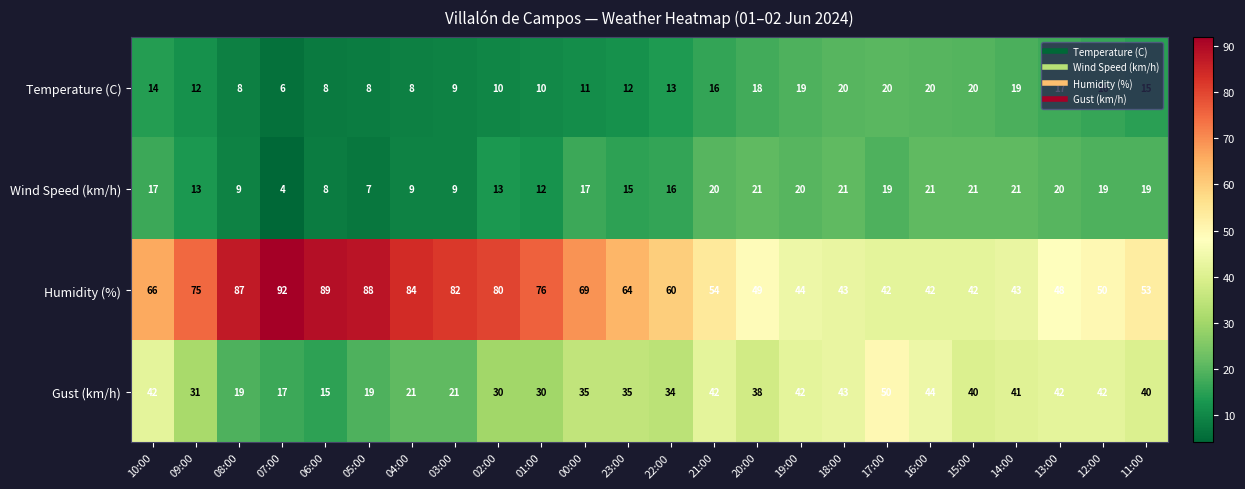

At 08:00, list the series in order from largest to smallest.

Humidity (%), Gust (km/h), Wind Speed (km/h), Temperature (C)